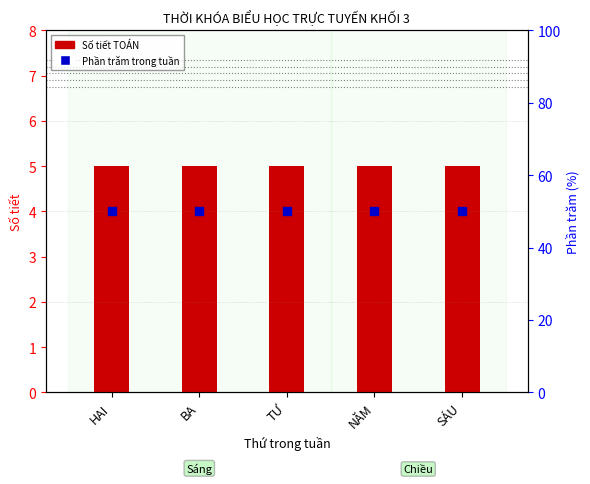

At which category is the sum across all series the highest?

HAI